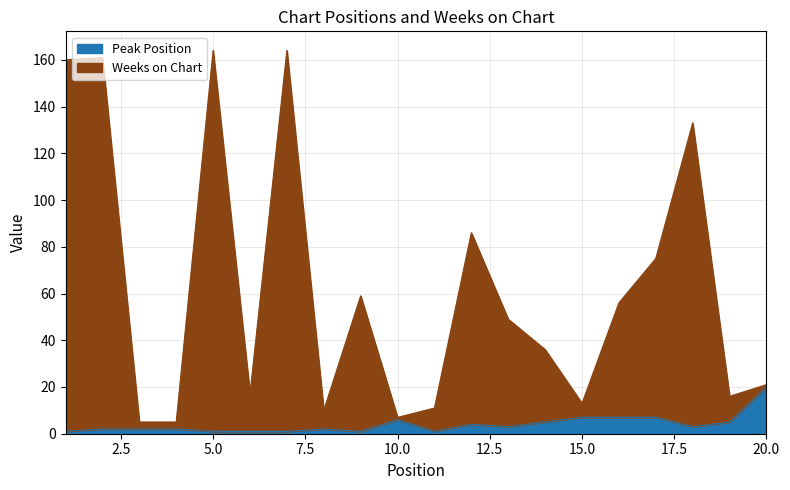

Which series has the largest range (max minus min)?

Weeks on Chart